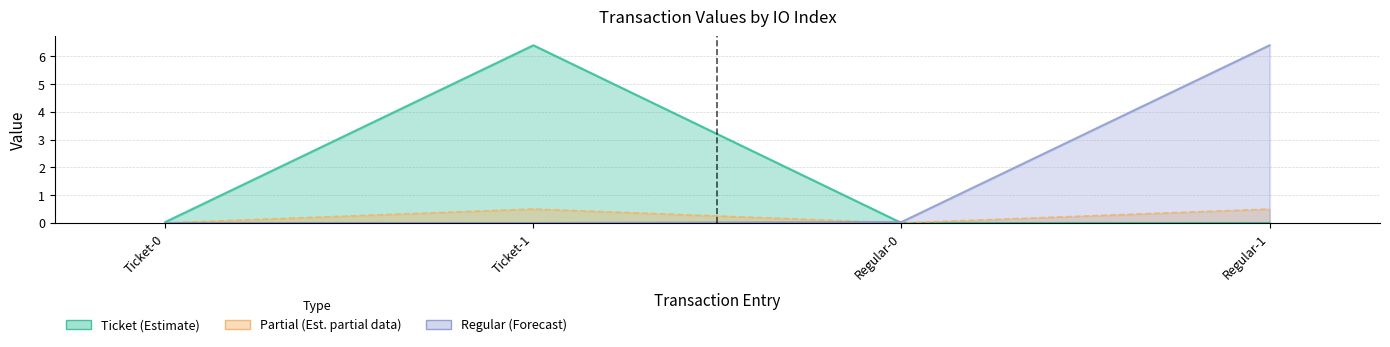

At which category does io_index reach its first local valley?

Regular-0